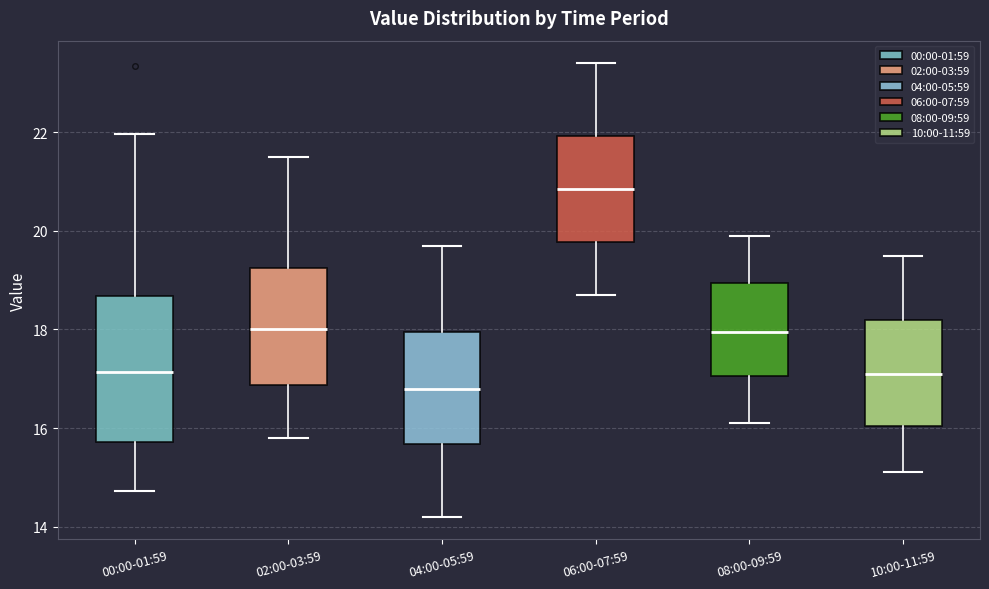

Reading left to right, transcribe this box plot: for each box, give where its median line is, the range the box spans, and where its two whiskers end, as read against the y-axis. The values are not printed on the chart, so give them approximately, as read against the axis.

00:00-01:59: median 17.2, box 15.8 to 18.6, whiskers 14.8 to 22.0
02:00-03:59: median 18.0, box 16.8 to 19.2, whiskers 15.8 to 21.6
04:00-05:59: median 16.8, box 15.6 to 18.0, whiskers 14.2 to 19.8
06:00-07:59: median 20.8, box 19.8 to 22.0, whiskers 18.8 to 23.4
08:00-09:59: median 18.0, box 17.0 to 19.0, whiskers 16.2 to 20.0
10:00-11:59: median 17.2, box 16.0 to 18.2, whiskers 15.2 to 19.6